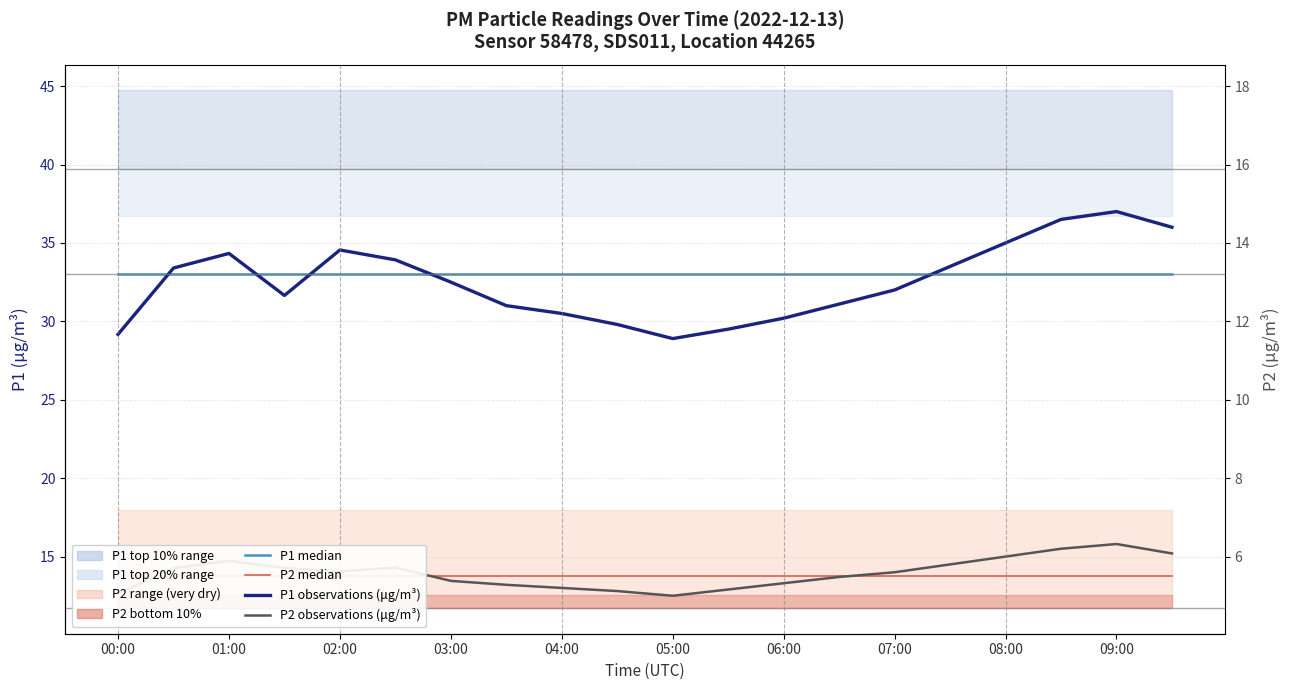

True or false: P2 observations (μg/m³) has a value of 4.3 at 05:00.

False